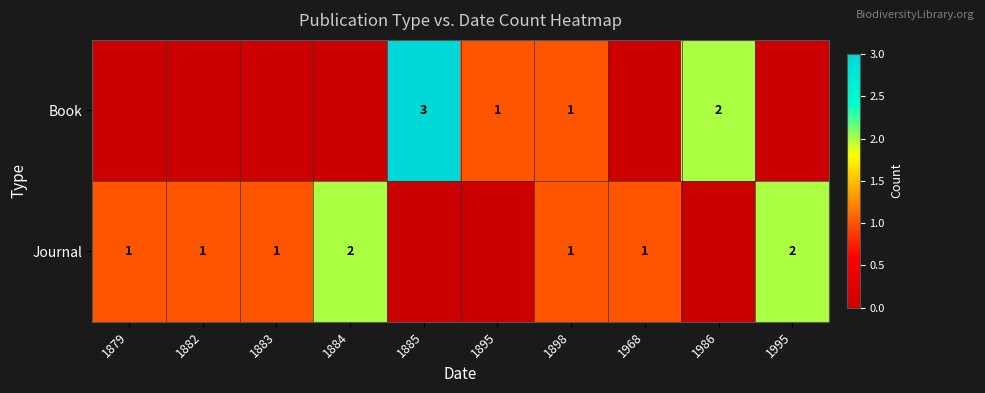

How many distinct data groups are displayed?

2